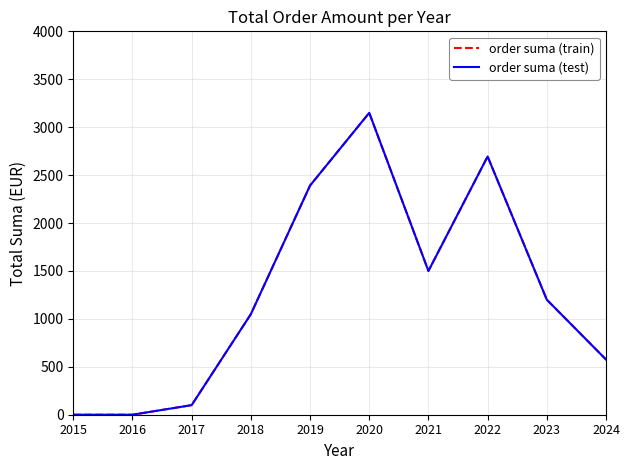

What is the approximate value of order suma (train) at 2022?

2694.5